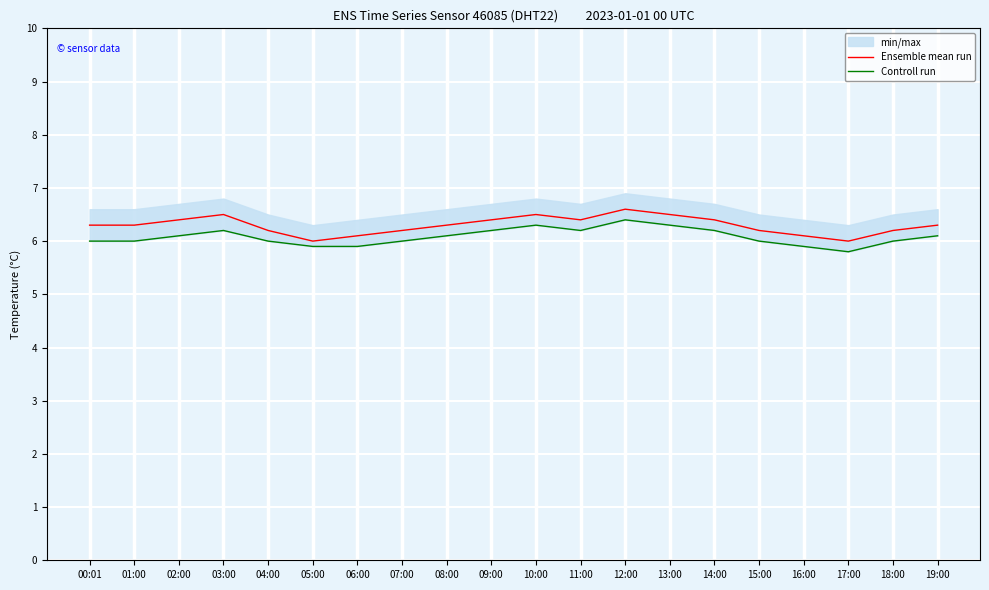

What is the label of the 3rd point from the left?

02:00